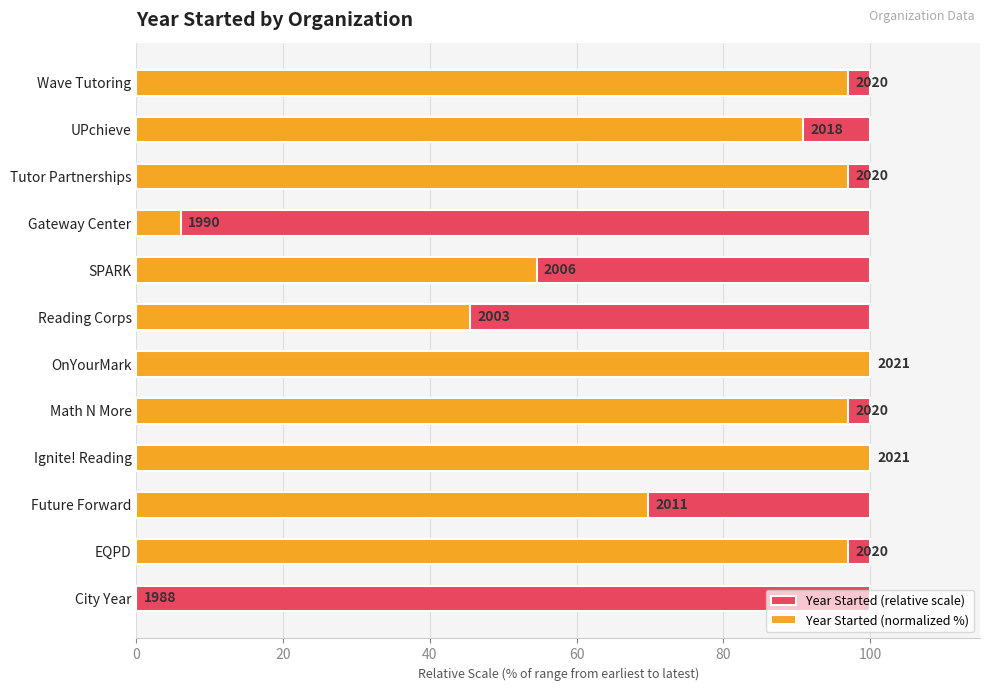

How many values in Year Started (normalized %) are above zero?

11